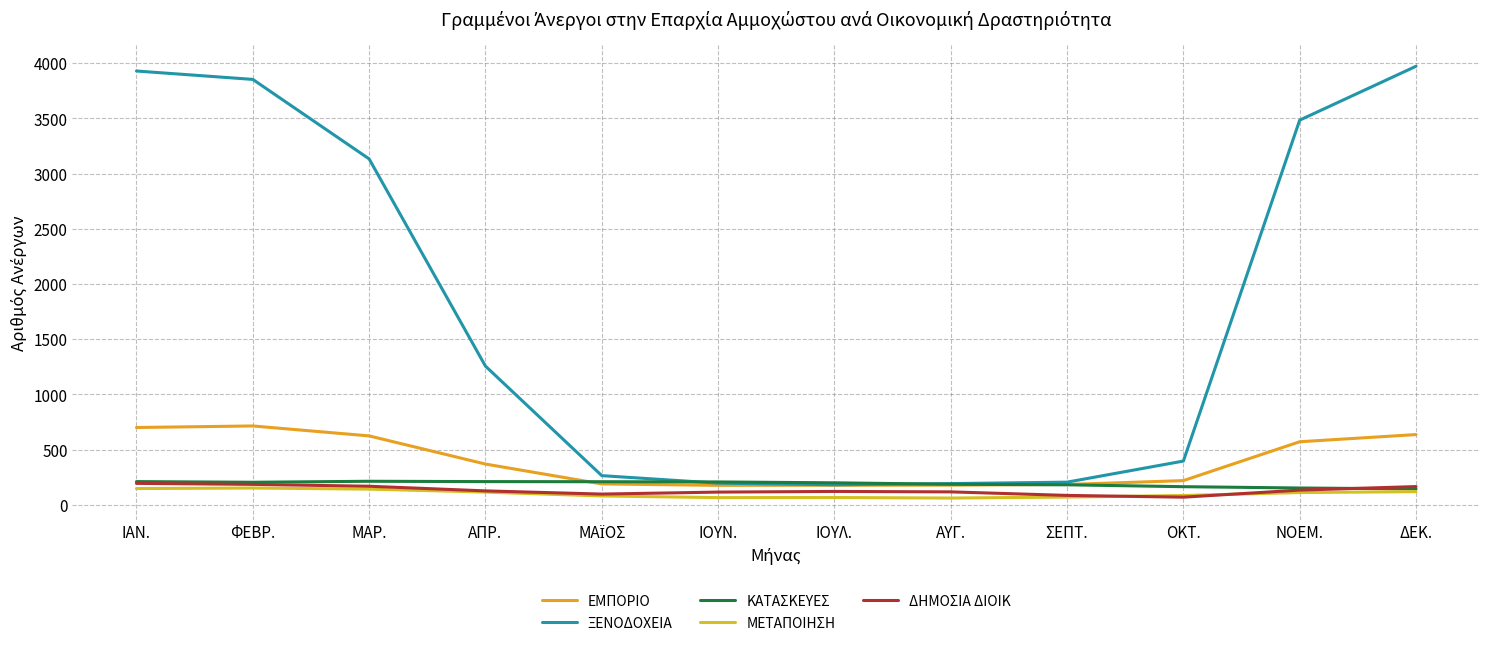

How many lines are shown in the chart?

5